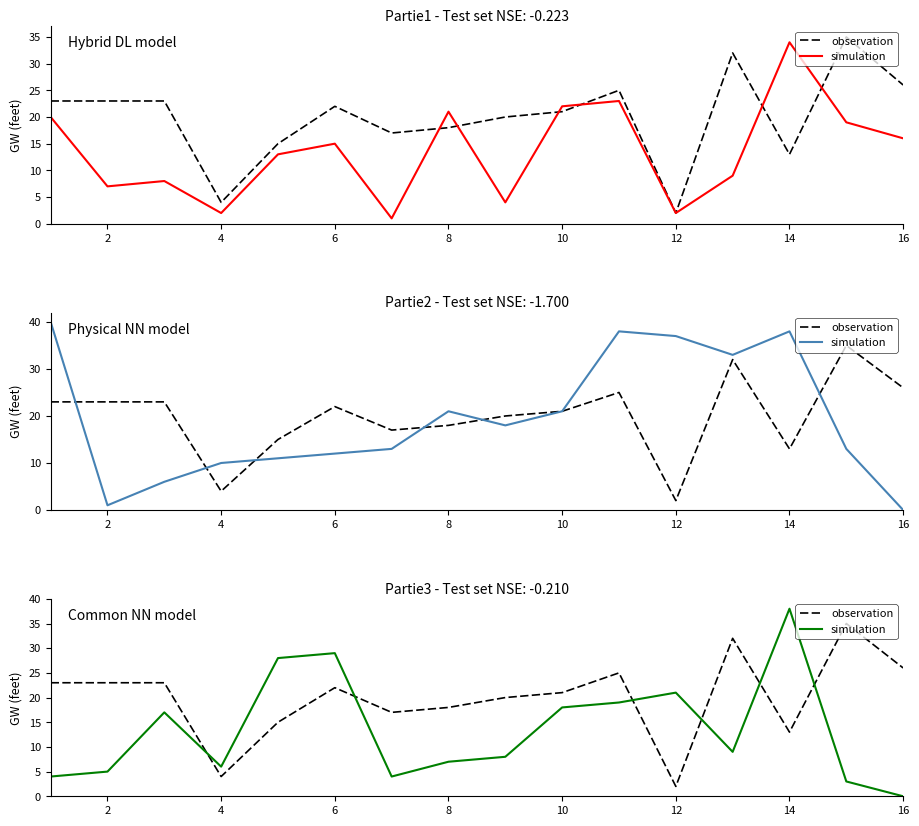

The value of observation at 4 is 6. True or false?

False